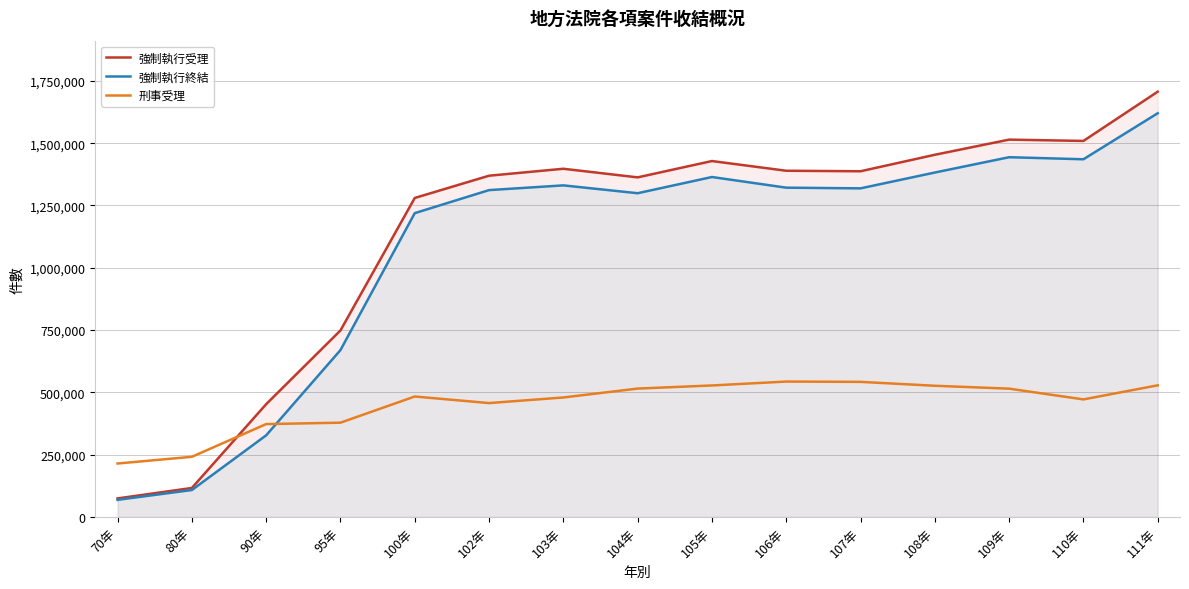

Where does the 強制執行終結 series first go above 1318649?

103年